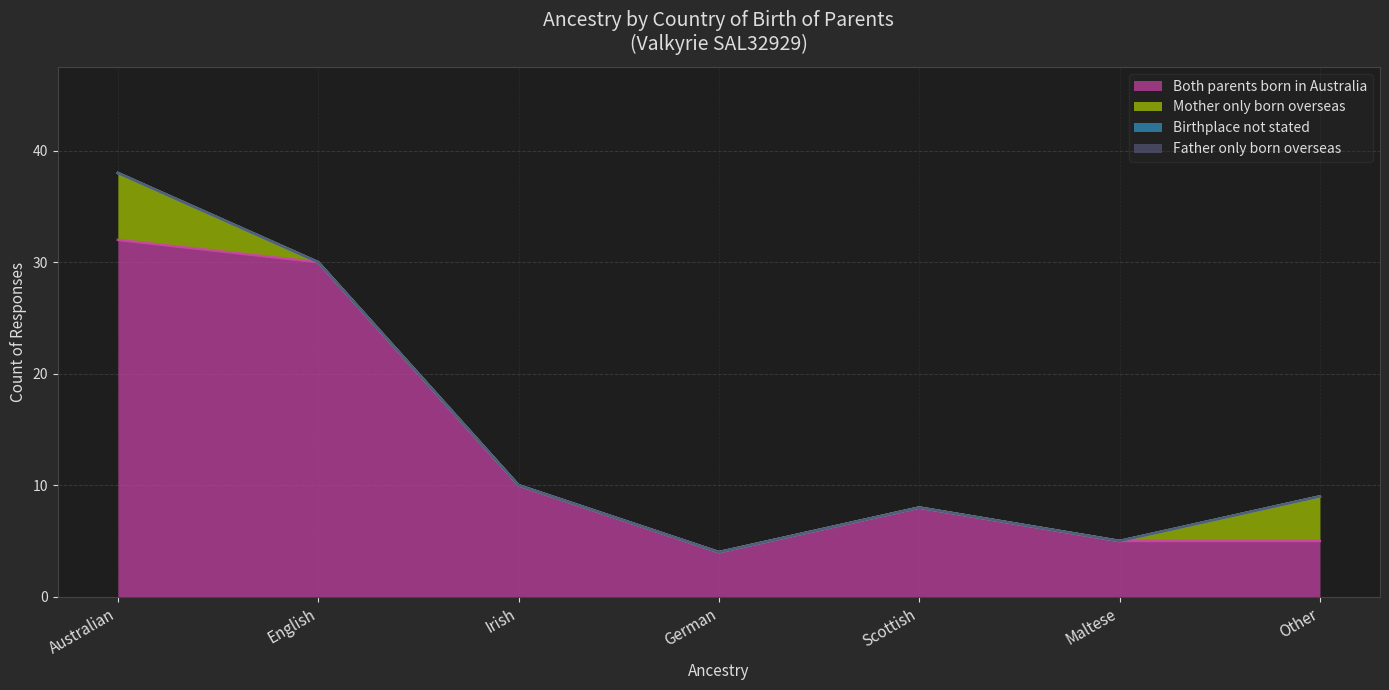

Is the value of Birthplace not stated at English greater than the value of Father only born overseas at Australian?

No